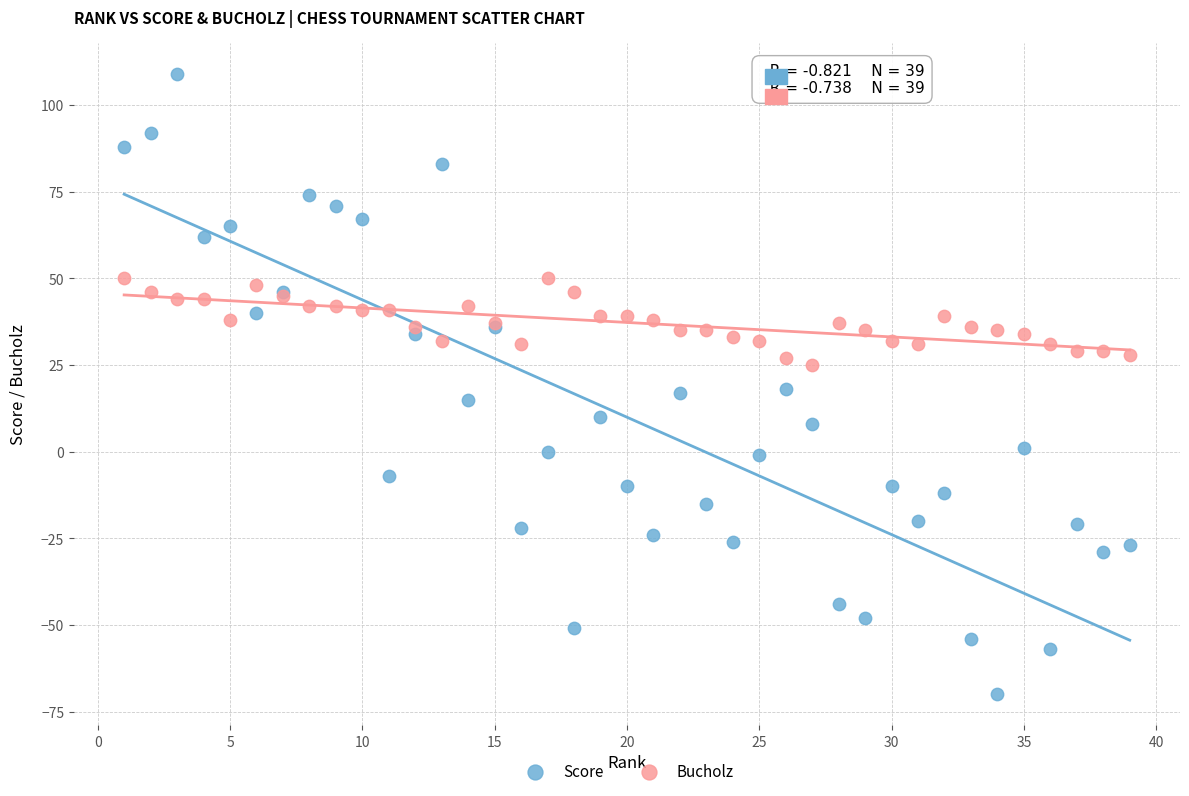

What is the X range (max minus min) for the scatter plot?

38